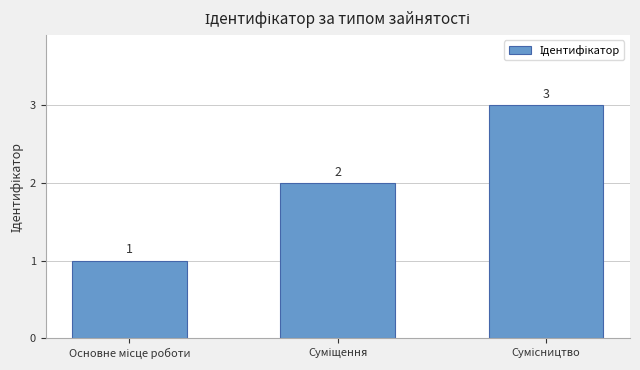

What is the greatest value displayed?

3